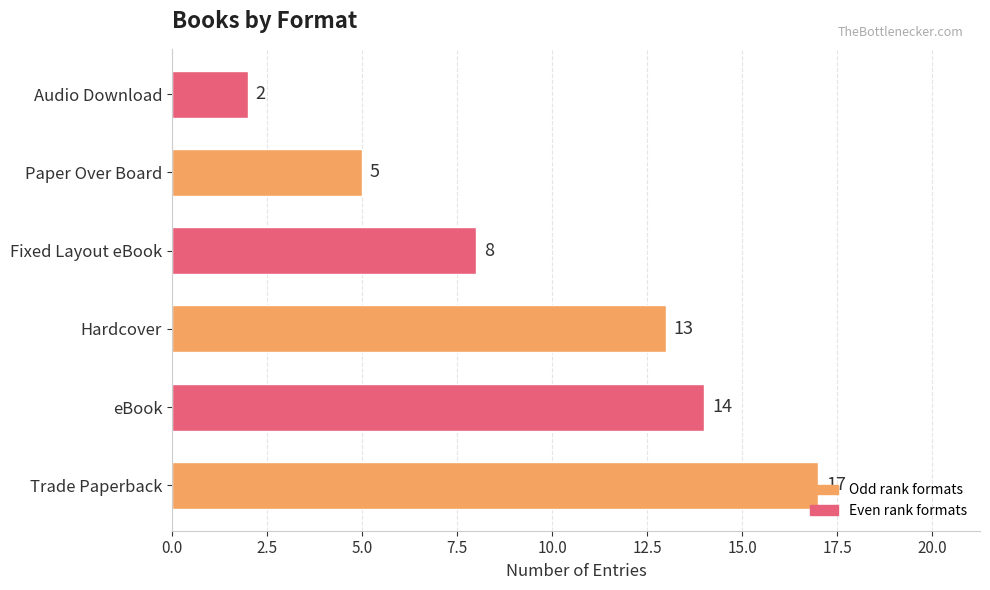

At which label is the value closest to 9?

Fixed Layout eBook